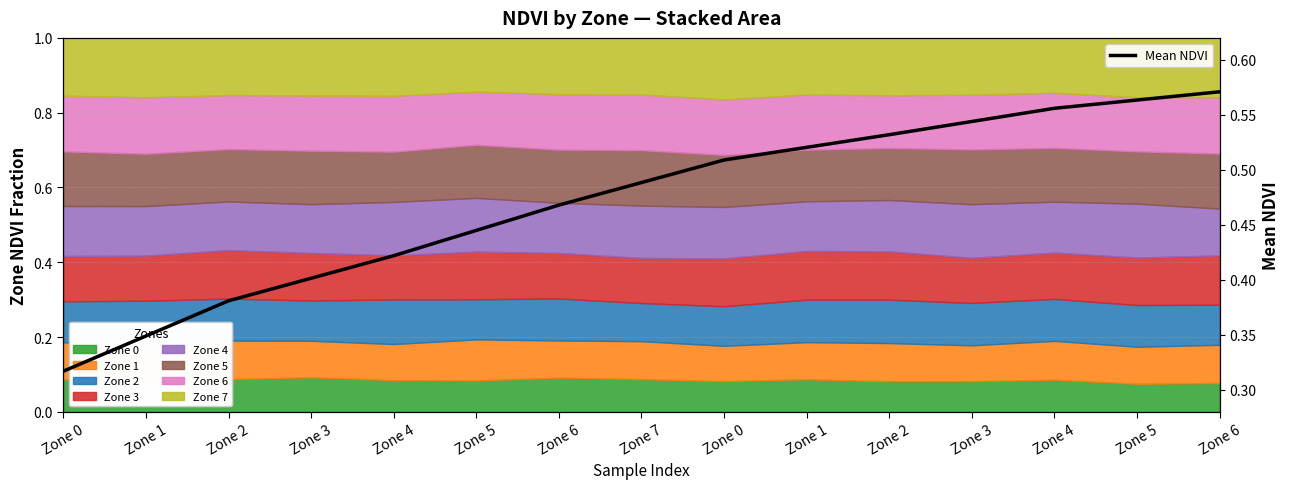

True or false: the data shows 0.8 at Zone 2.

False